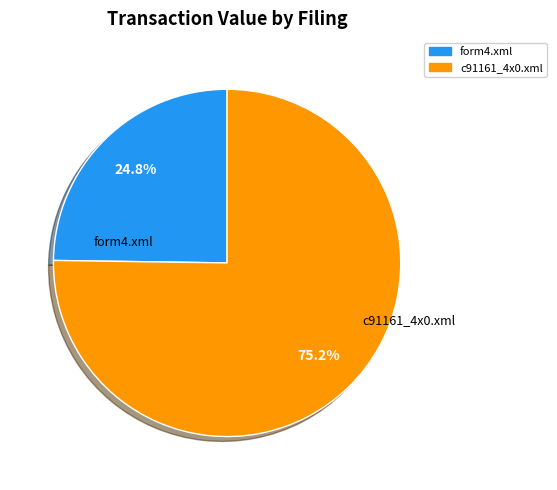

Which slice is the smallest?

form4.xml